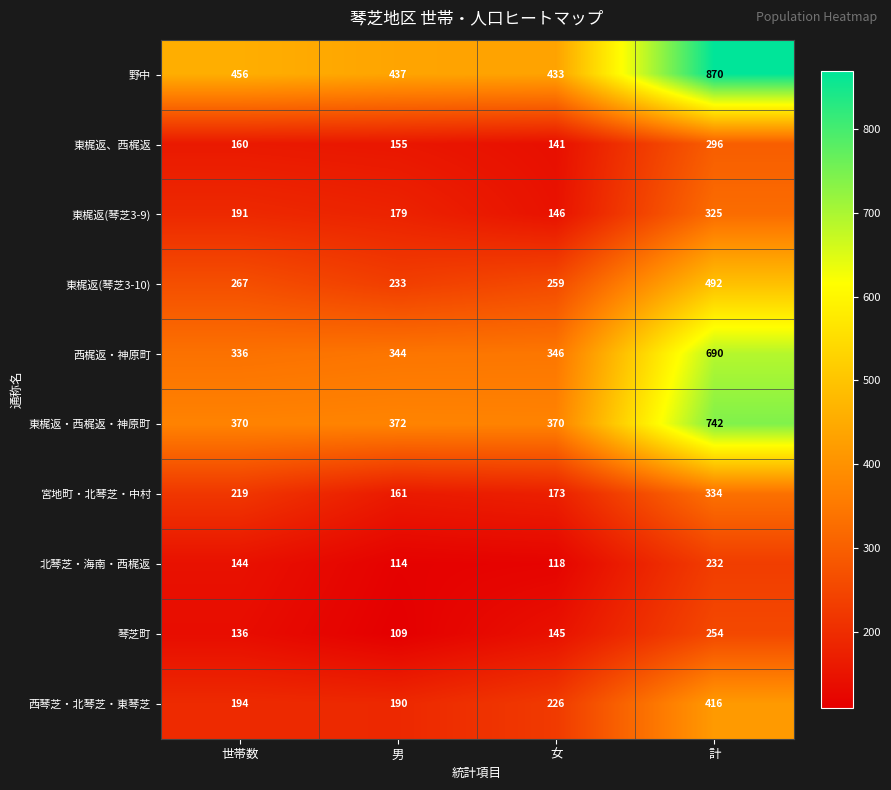

What is the average value of the 北琴芝・海南・西梶返 series?

152